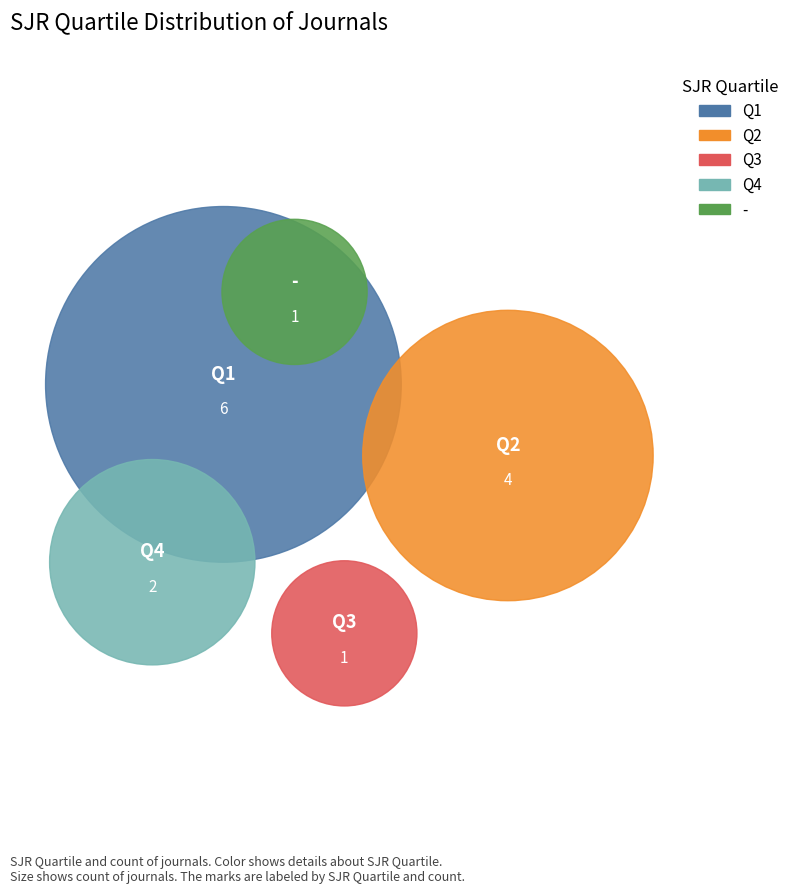

Combined, do Q3 and - account for over 50%?

No